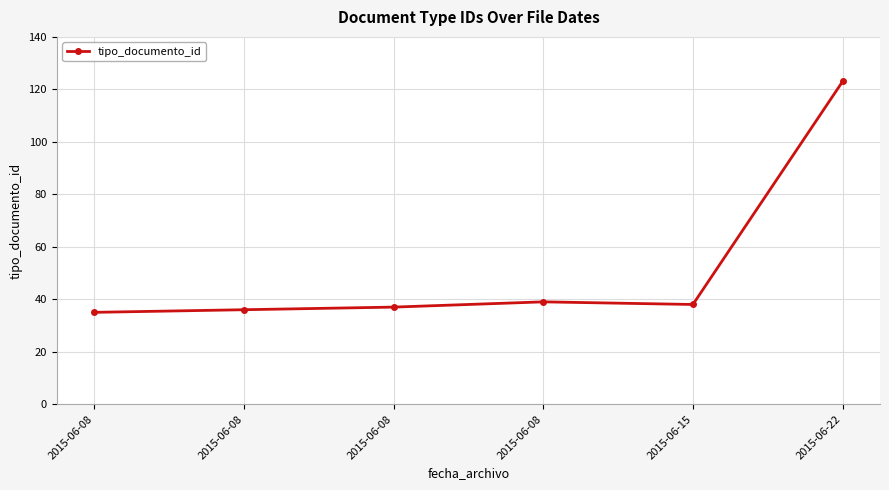

Count the number of categories in the chart.

6